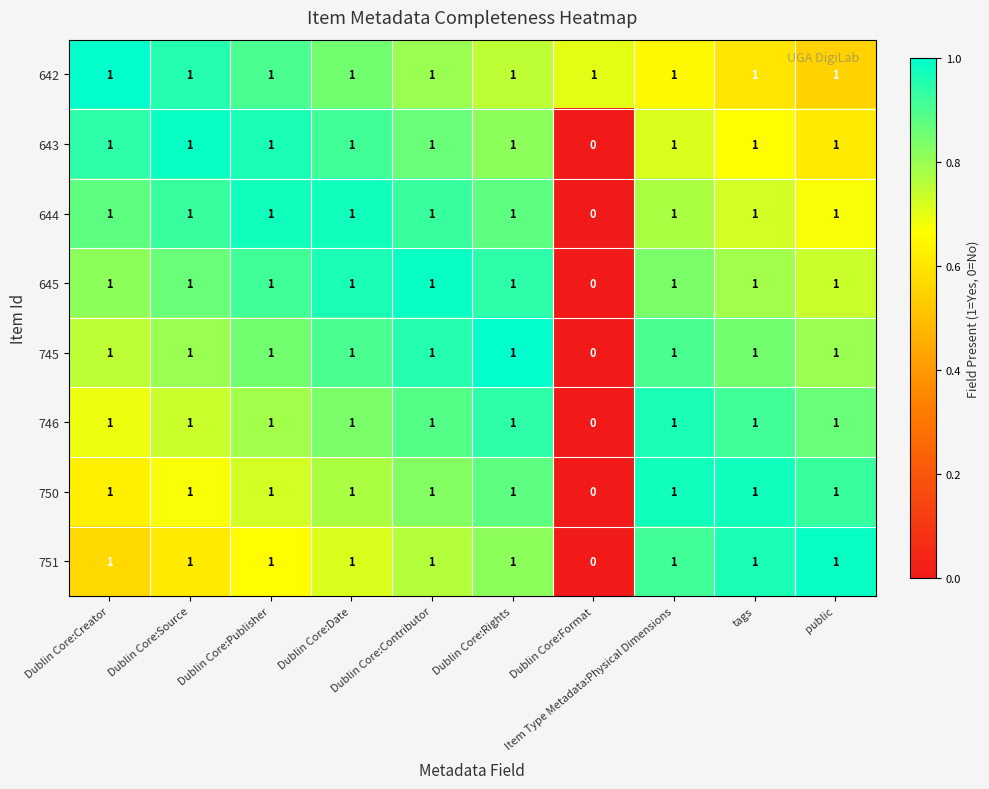

What is the difference between the highest and lowest values at Dublin Core:Contributor?

0